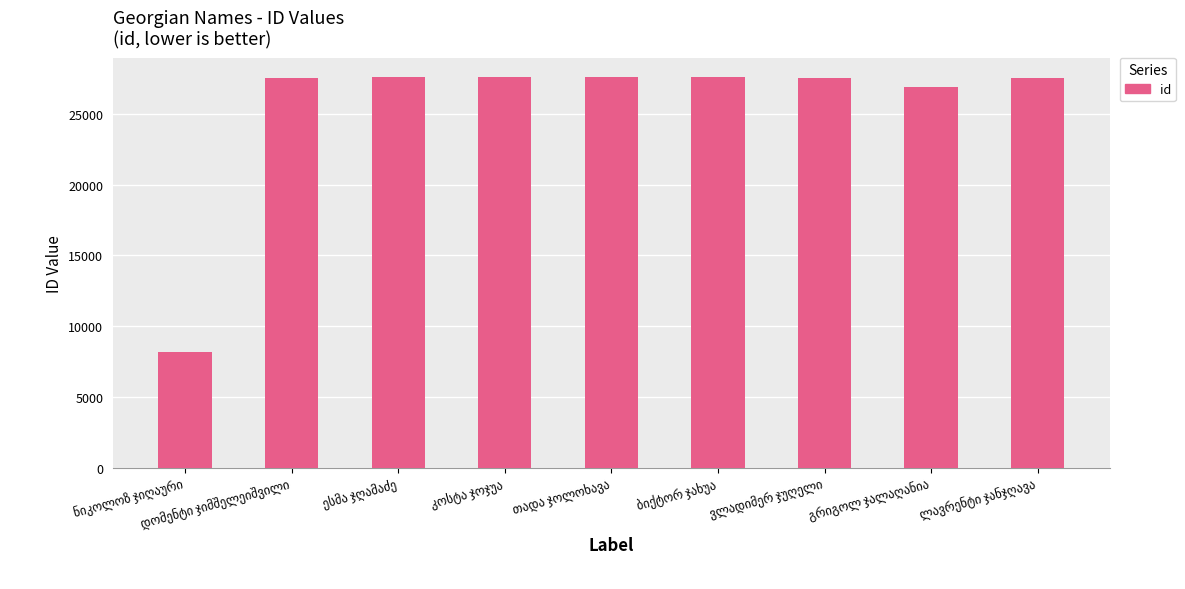

How many bars are there in total?

9